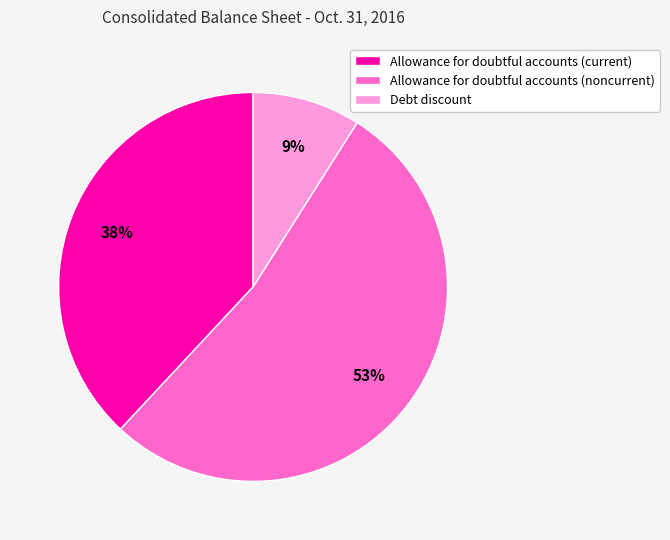

Rank the categories by value from highest to lowest.

Allowance for doubtful accounts (noncurrent), Allowance for doubtful accounts (current), Debt discount